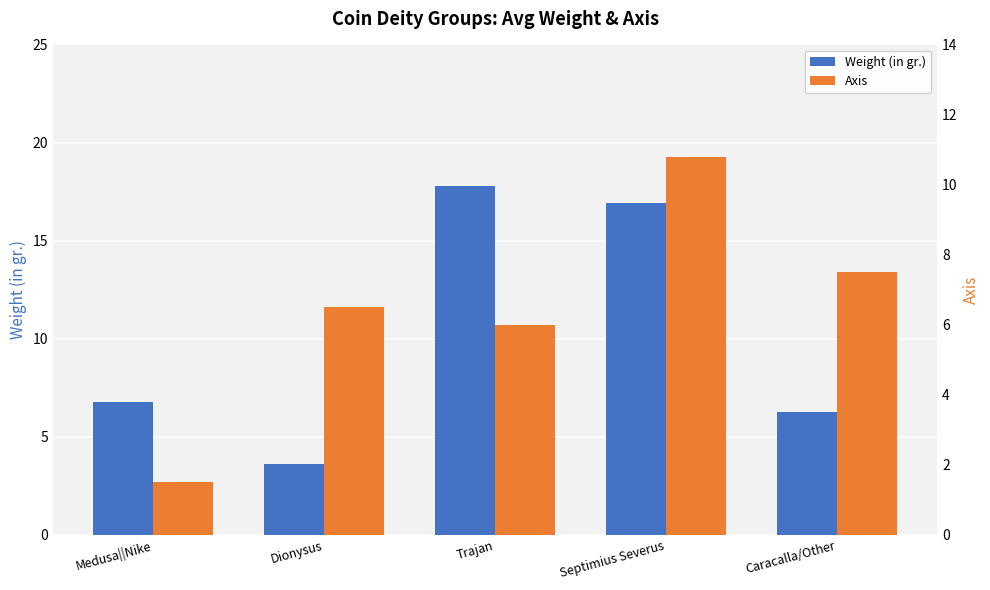

How many bars are there in each group?

2